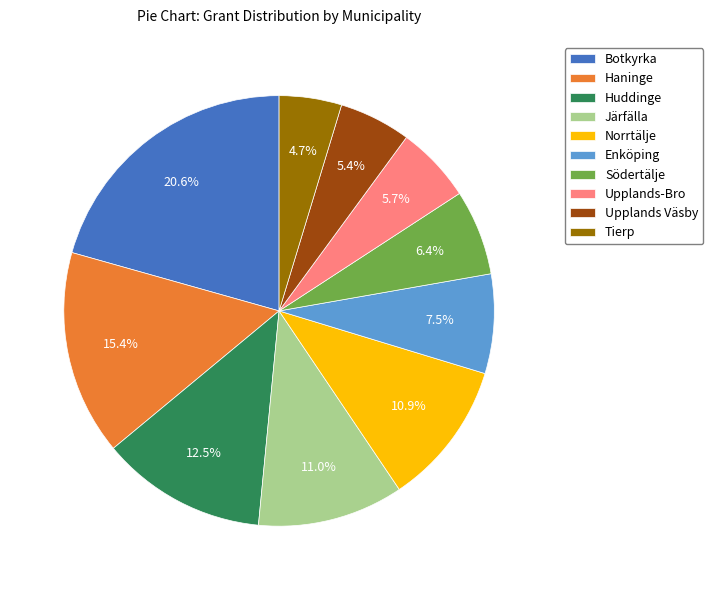

To the nearest percent, what is the difference between the Södertälje and Upplands-Bro slice percentages?

1%